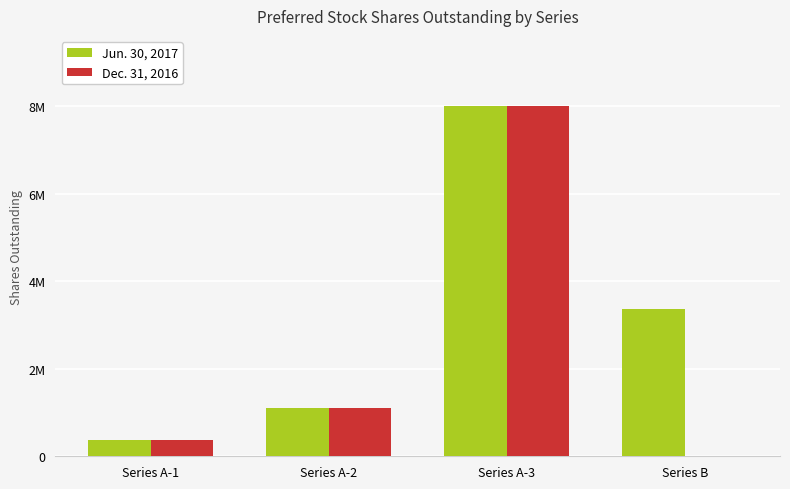

What is the sum of all Dec. 31, 2016 values?

9483000